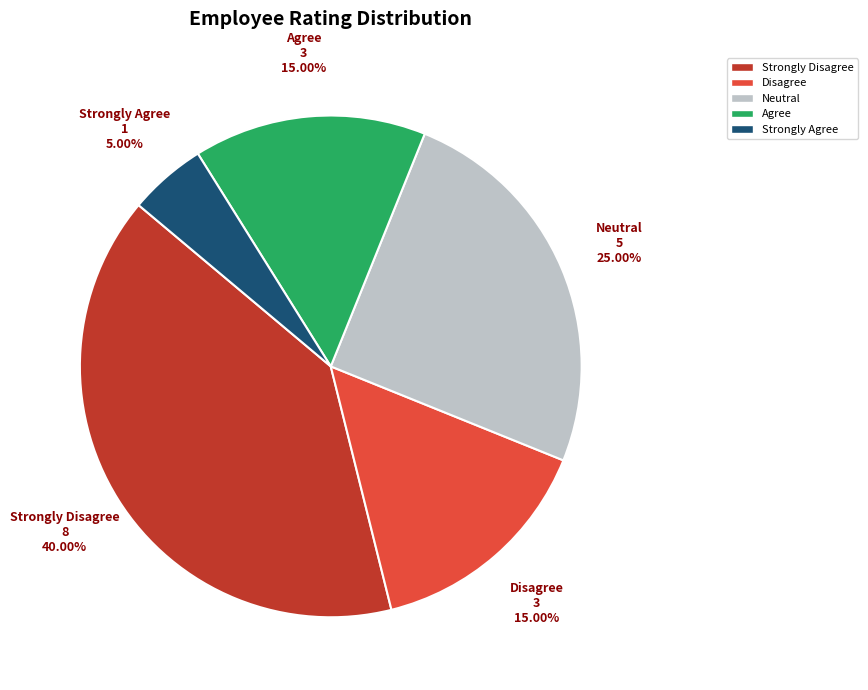

What is the ratio of the value at Agree to the value at Strongly Disagree?

0.4